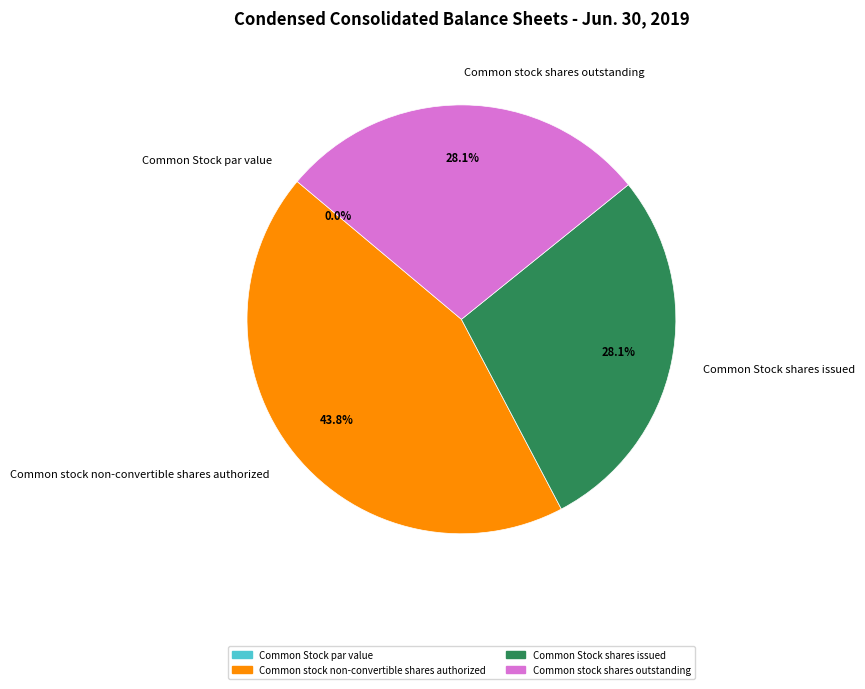

True or false: Common stock non-convertible shares authorized accounts for 44% of the total.

True